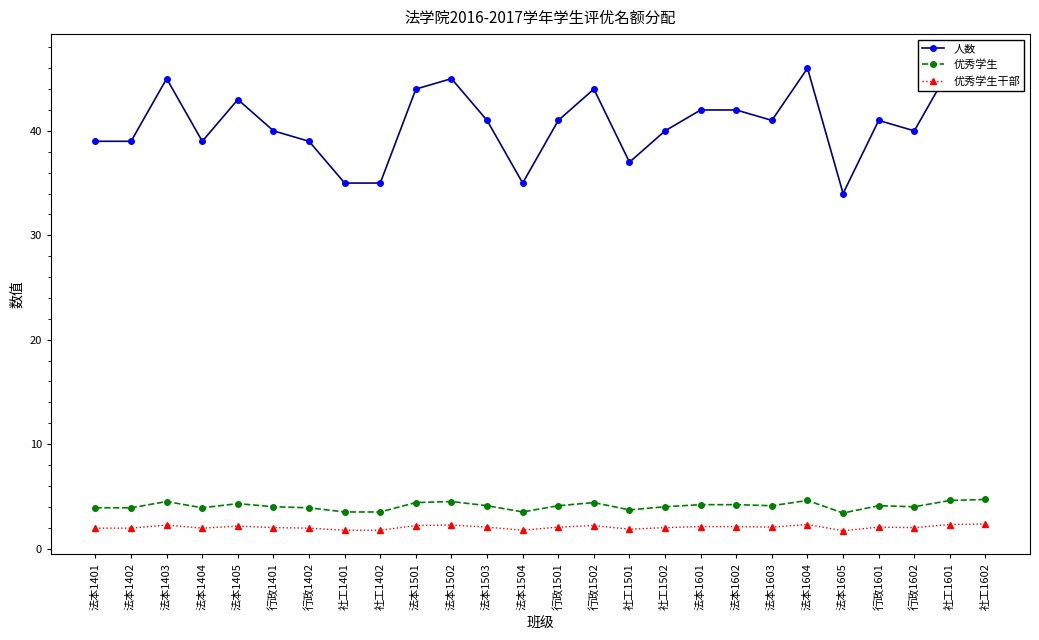

Between 法本1604 and 法本1502, which is larger?

法本1604